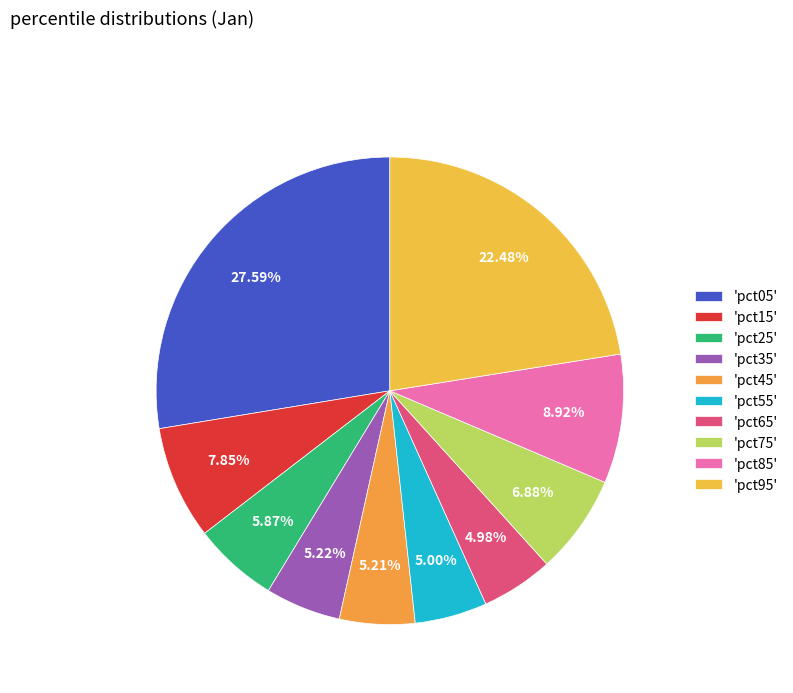

Count the number of slices in the pie.

10